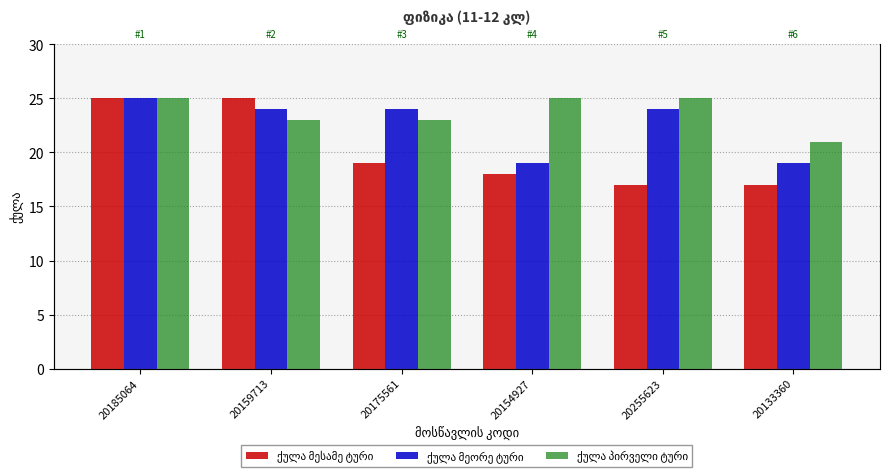

What is the lowest value of the ქულა მესამე ტური series?

17